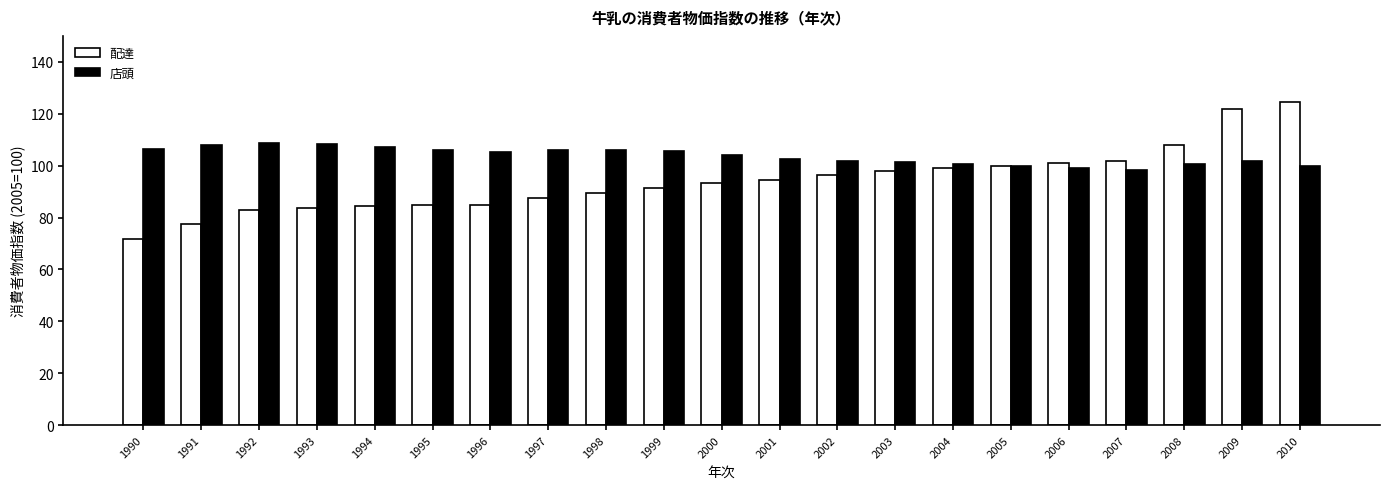

List the series in order of their overall mean, lowest first.

配達, 店頭